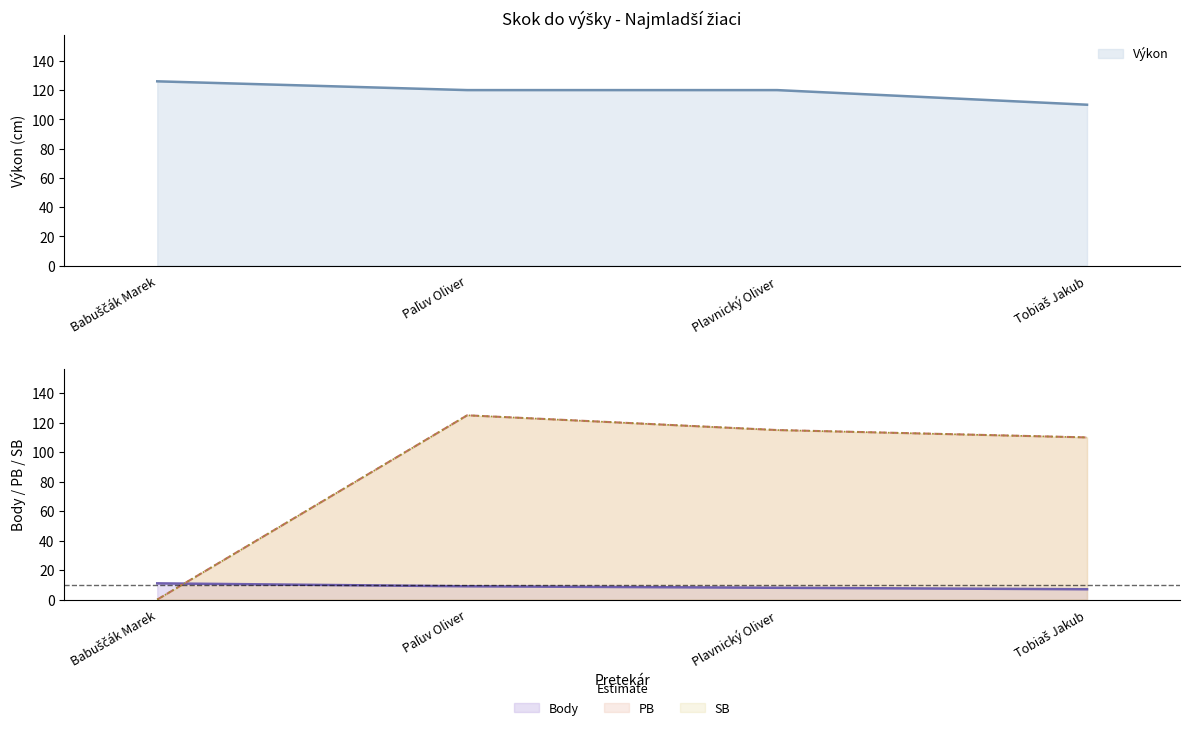

True or false: Body and PB cross at least once.

True